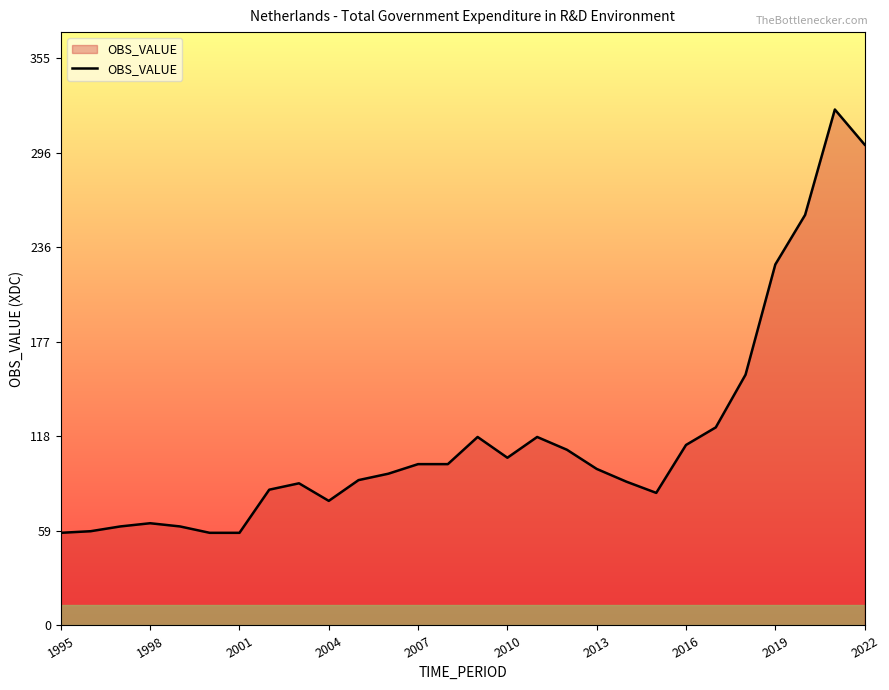

True or false: the data has more than 0 interior local peaks.

True